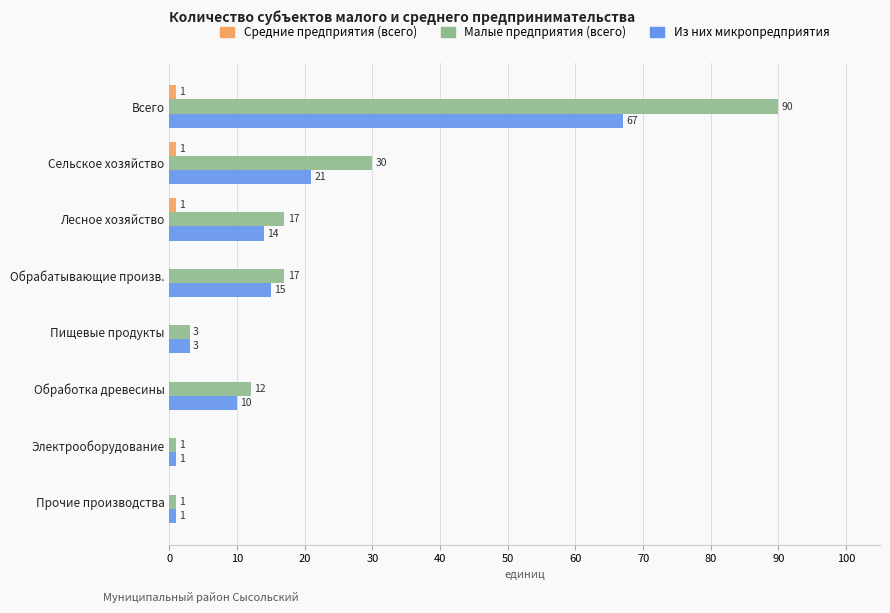

What value does the Из них микропредприятия series have at Лесное хозяйство?

14